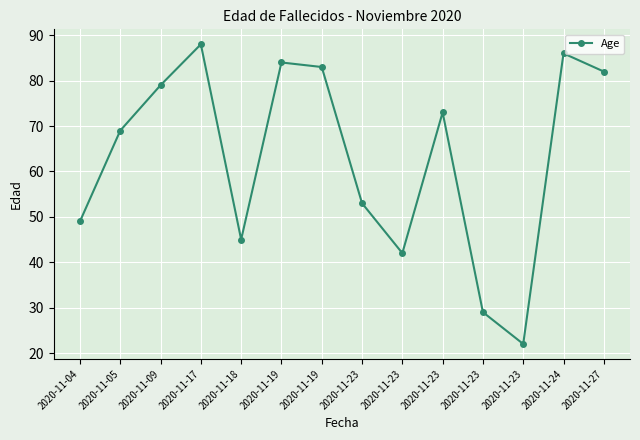

How many lines are shown in the chart?

1